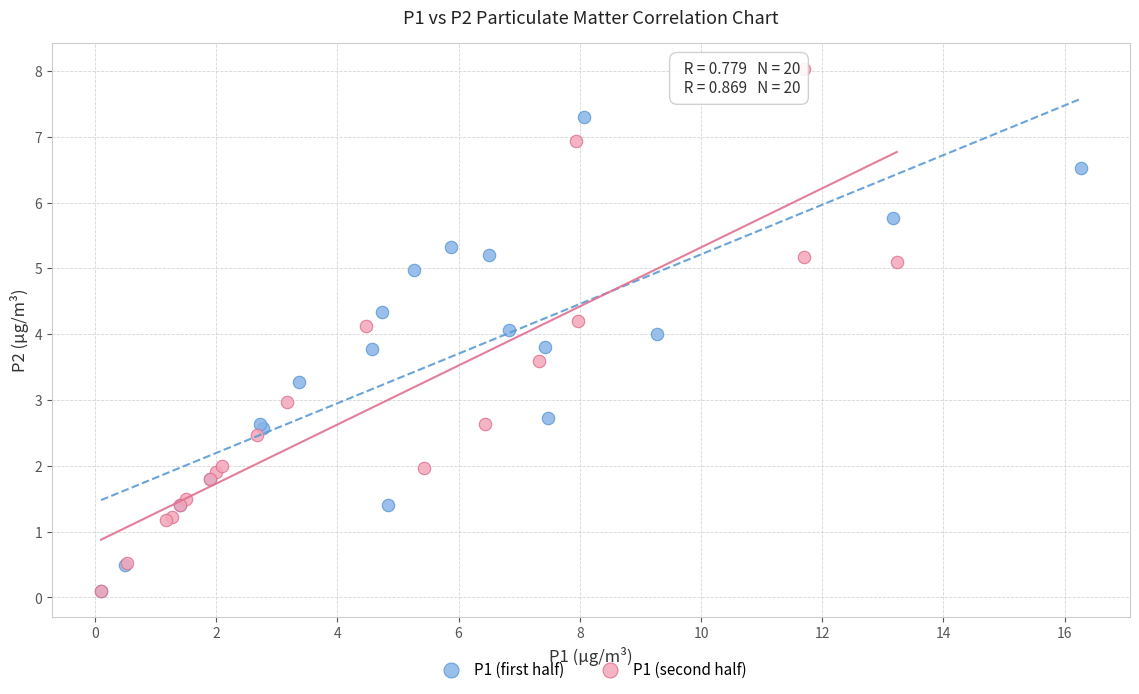

Which series has the largest Y range (max minus min)?

P1 (second half)